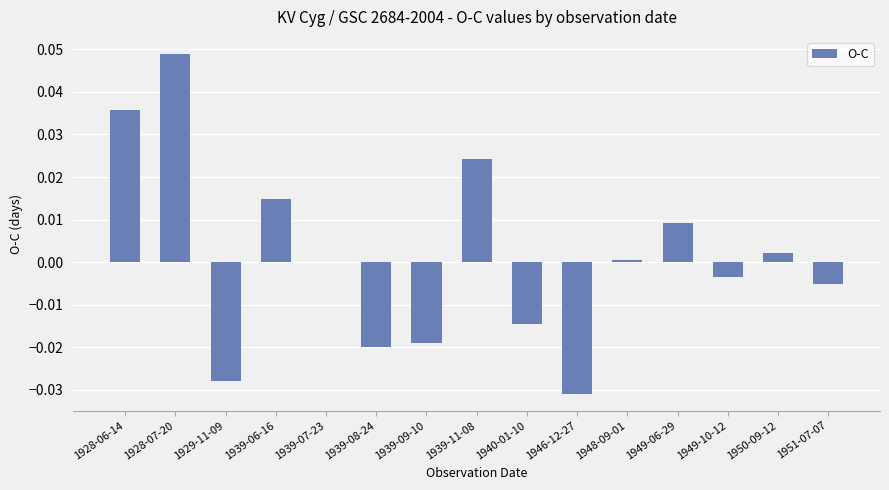

Which category has the highest value across all series?

1928-07-20